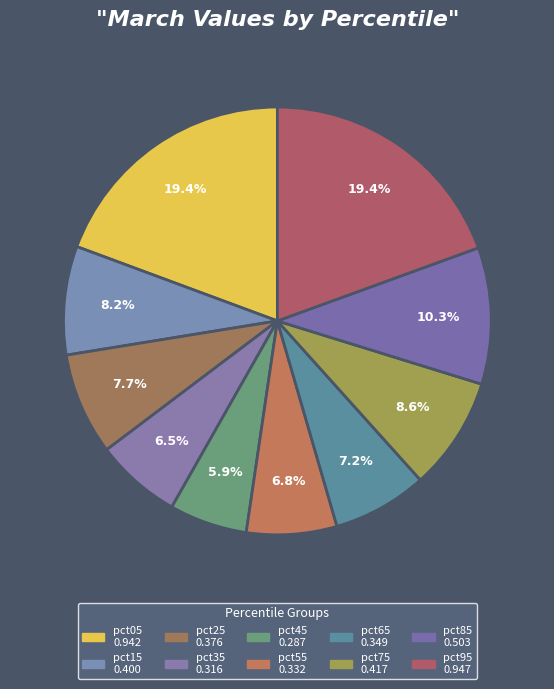

True or false: pct85 accounts for 10% of the total.

True